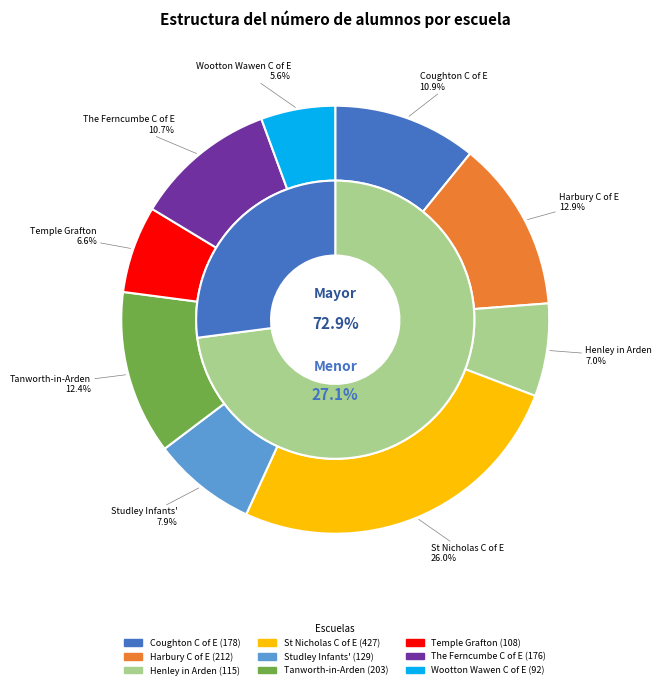

How much of the chart is everything except Coughton C of E Primary School?

89.1%